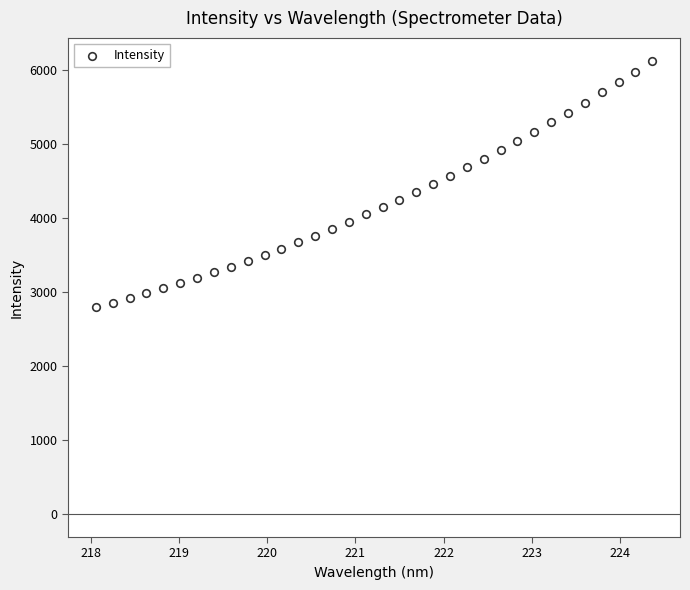

What is the range of X values (max minus min)?

6.3